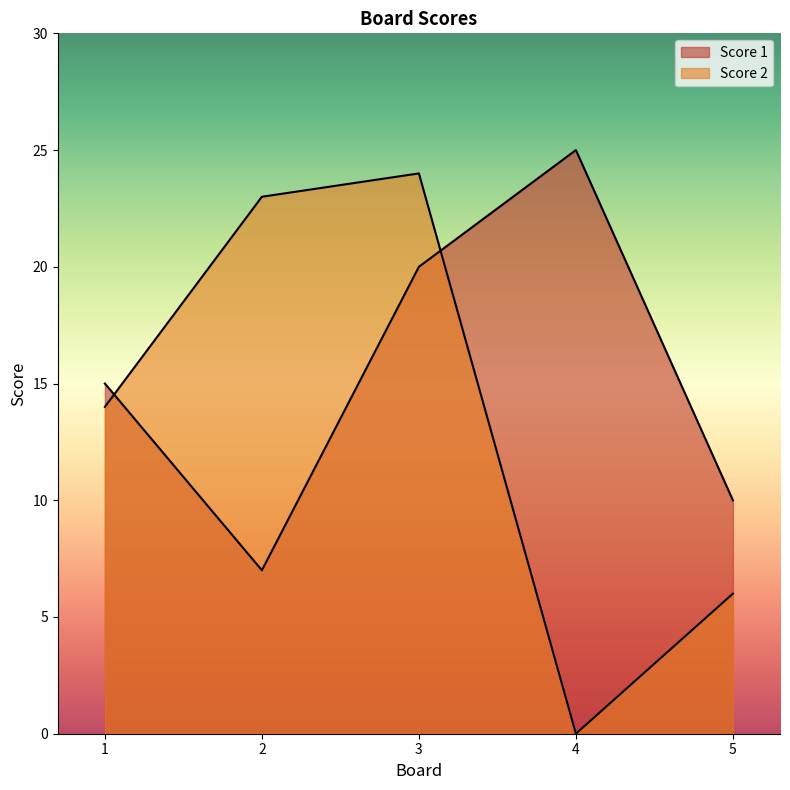

What is the greatest value displayed?

25